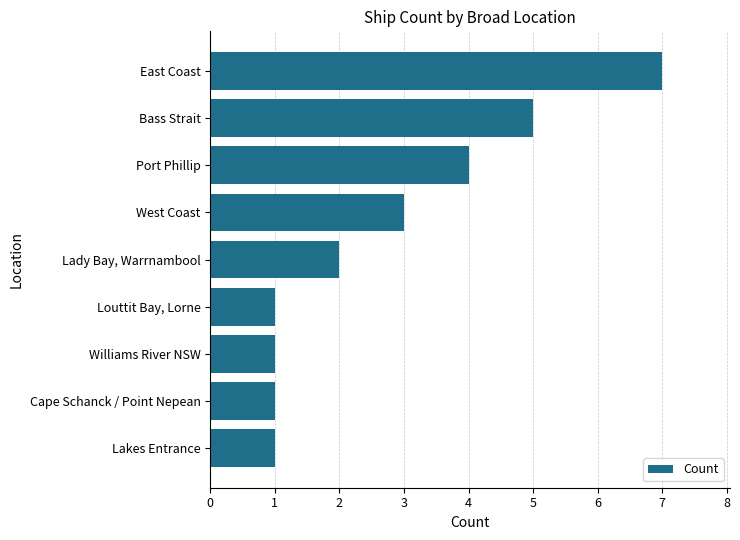

Which has a higher value, Cape Schanck / Point Nepean or Port Phillip?

Port Phillip